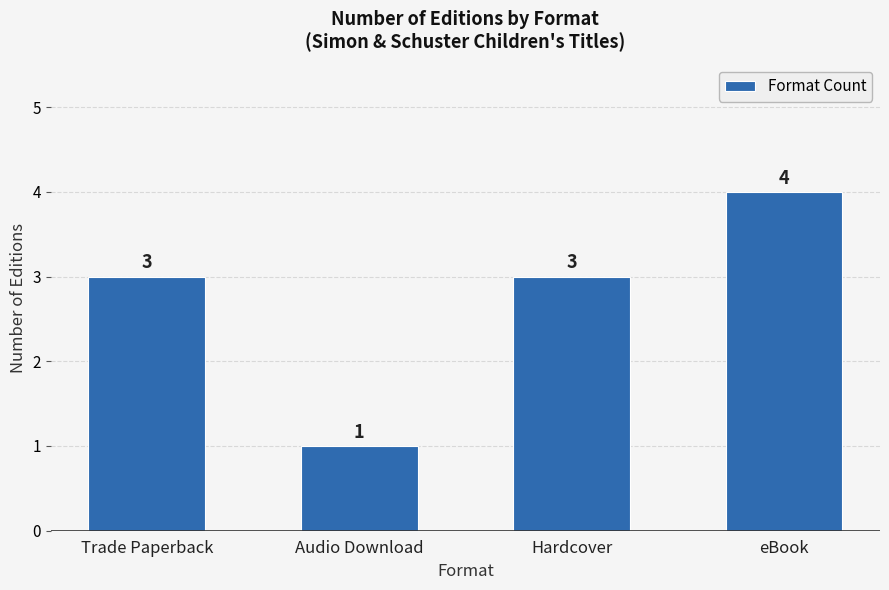

Reading left to right, list all the values displayed in this chart.

3	1	3	4